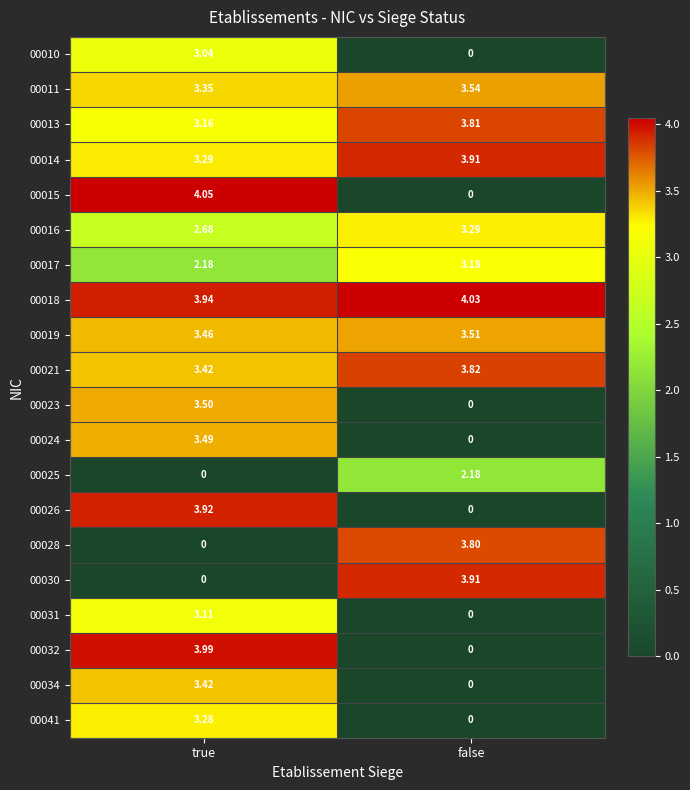

At which label does 00015 first exceed 4?

true